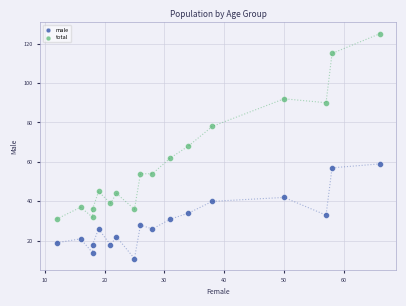

Which series contains the highest Y value?

total